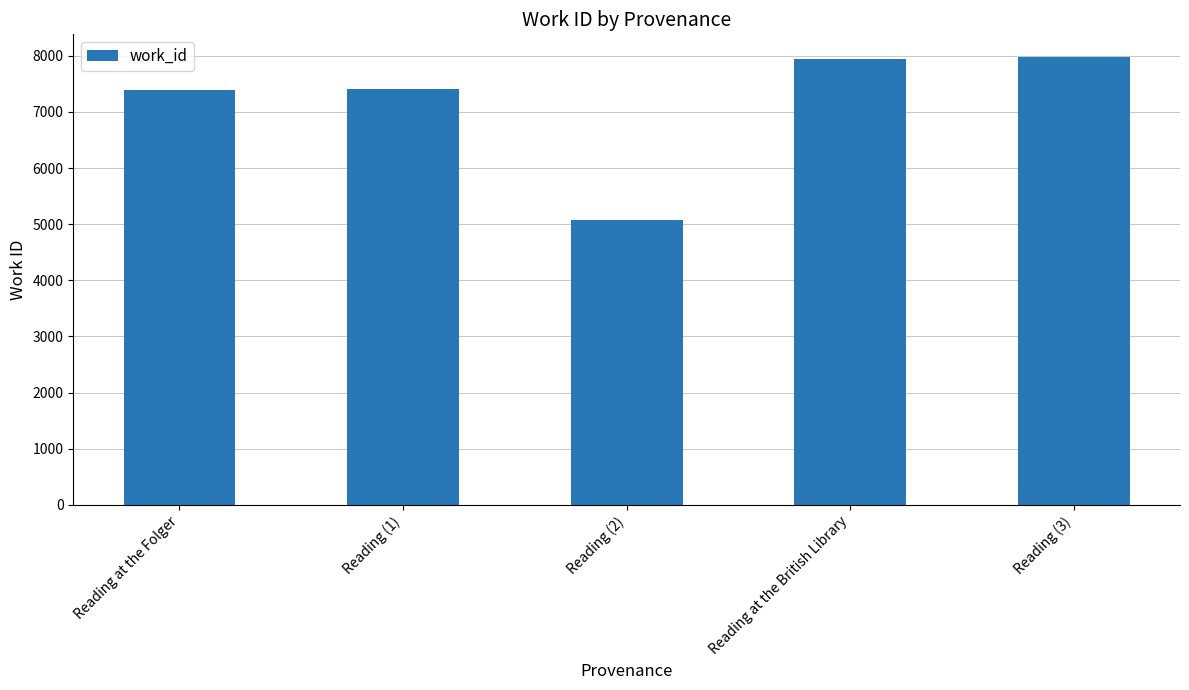

The chart shows a value of 10653 at Reading (3). True or false?

False